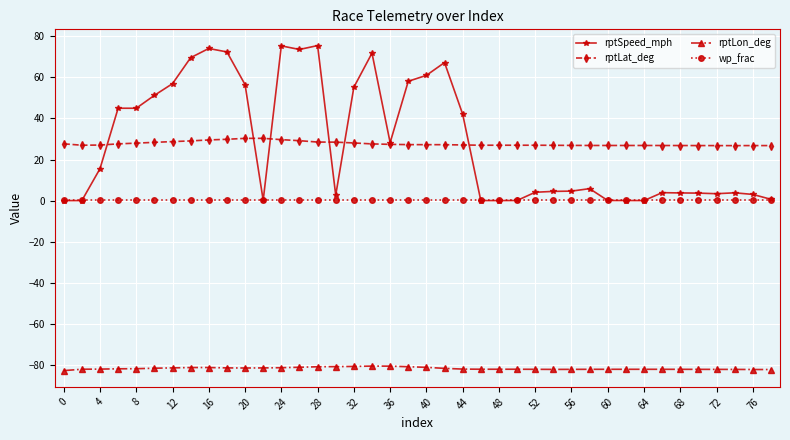

What is the value of the rptLon_deg point at the 21st from the left?

-81.1